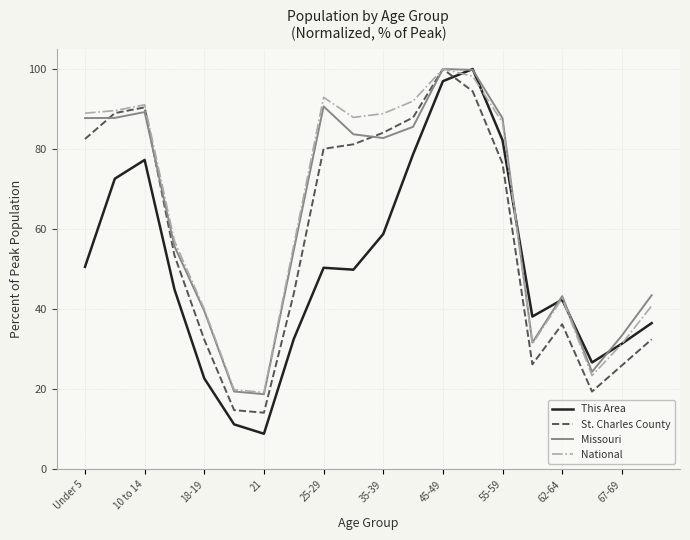

What is the maximum value for St. Charles County?

100.0